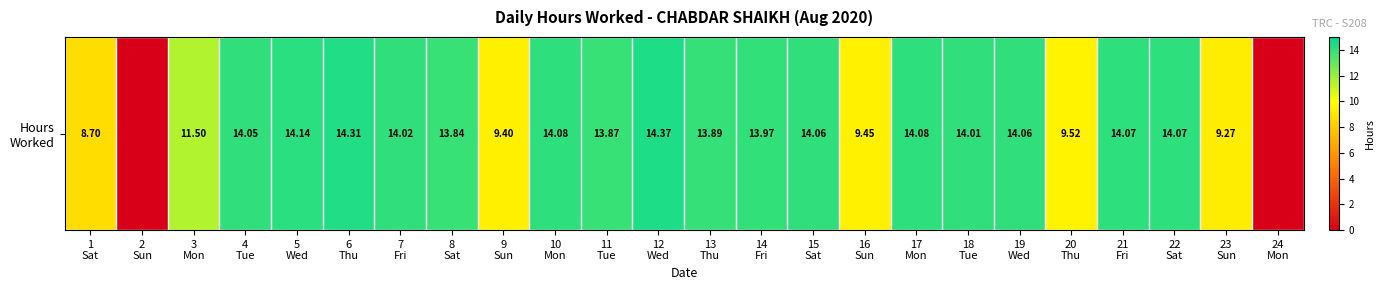

List the labels in order of value, smallest first.

2
Sun, 24
Mon, 1
Sat, 23
Sun, 9
Sun, 16
Sun, 20
Thu, 3
Mon, 8
Sat, 11
Tue, 13
Thu, 14
Fri, 18
Tue, 7
Fri, 4
Tue, 15
Sat, 19
Wed, 21
Fri, 22
Sat, 10
Mon, 17
Mon, 5
Wed, 6
Thu, 12
Wed